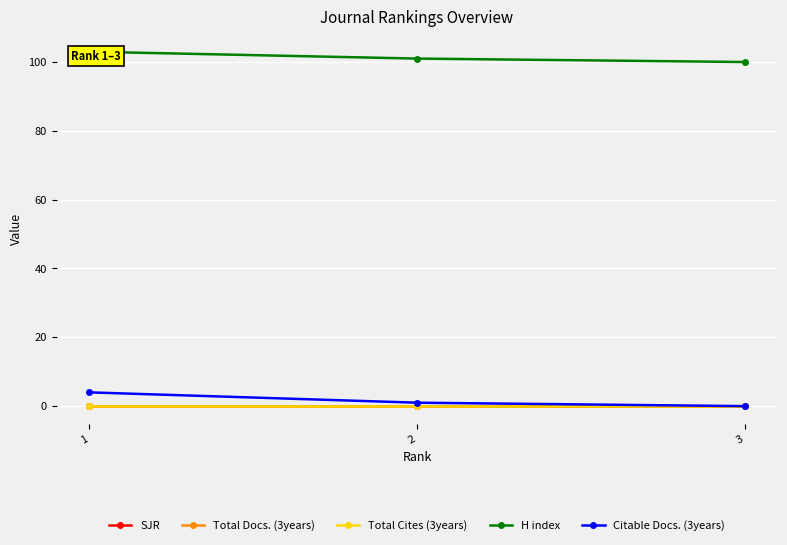

Count the number of data series in this chart.

5